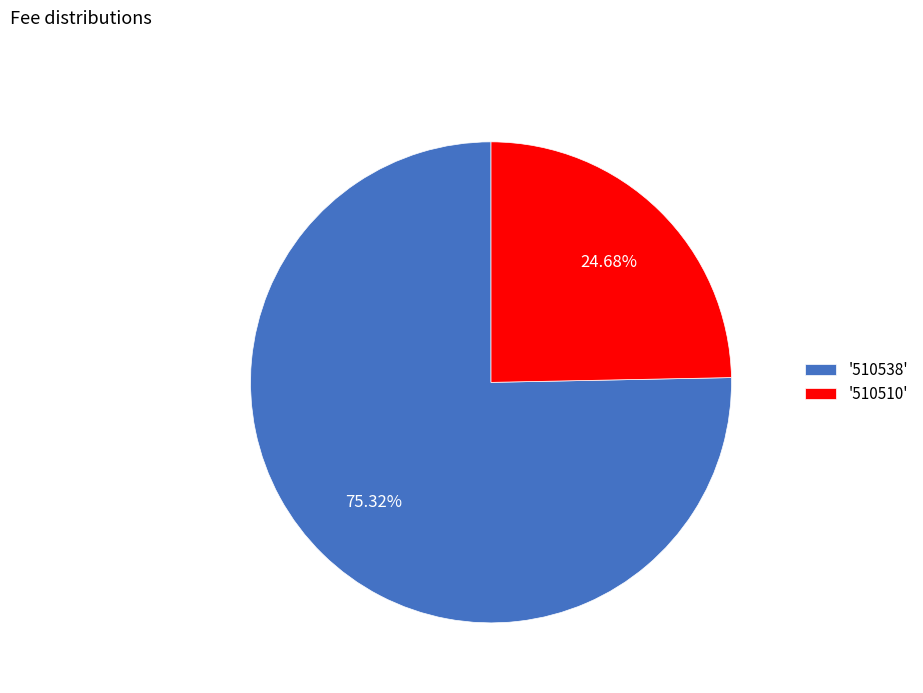

Which has a higher value, '510538' or '510510'?

'510538'